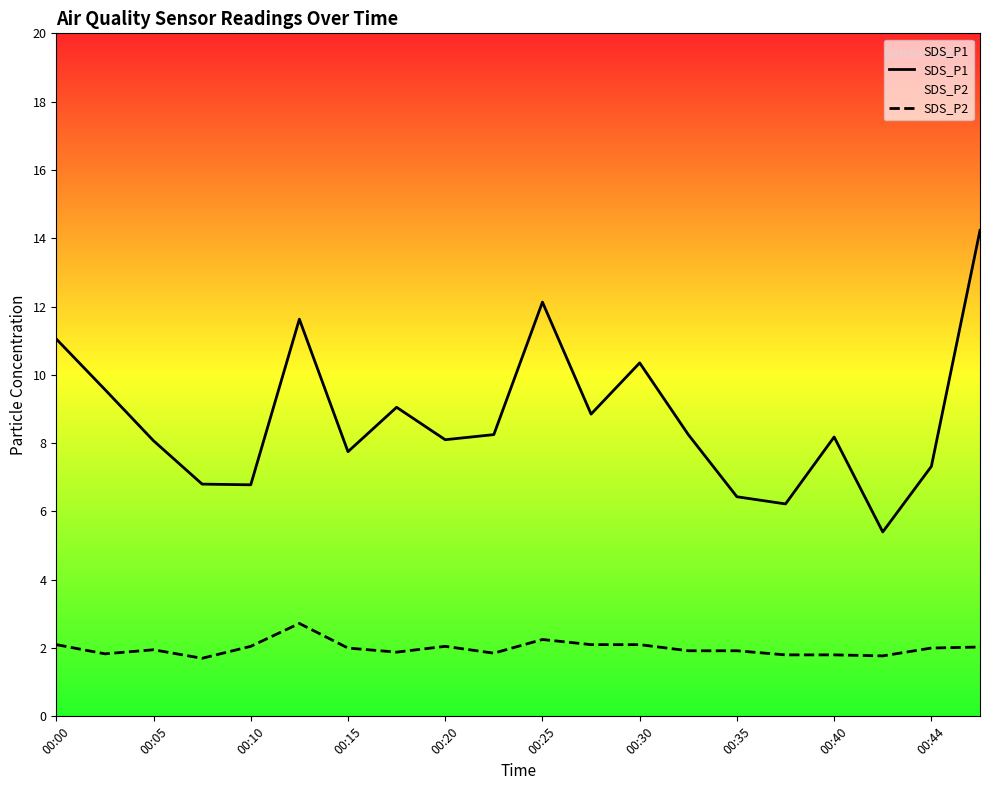

At which label does SDS_P1 reach its minimum?

17